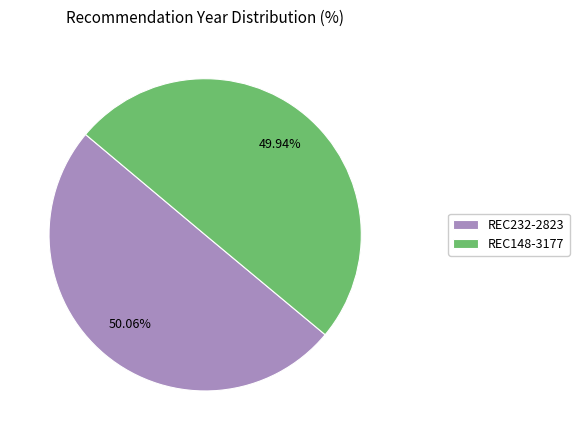

Is it true that REC232-2823 is 57% of the pie?

False